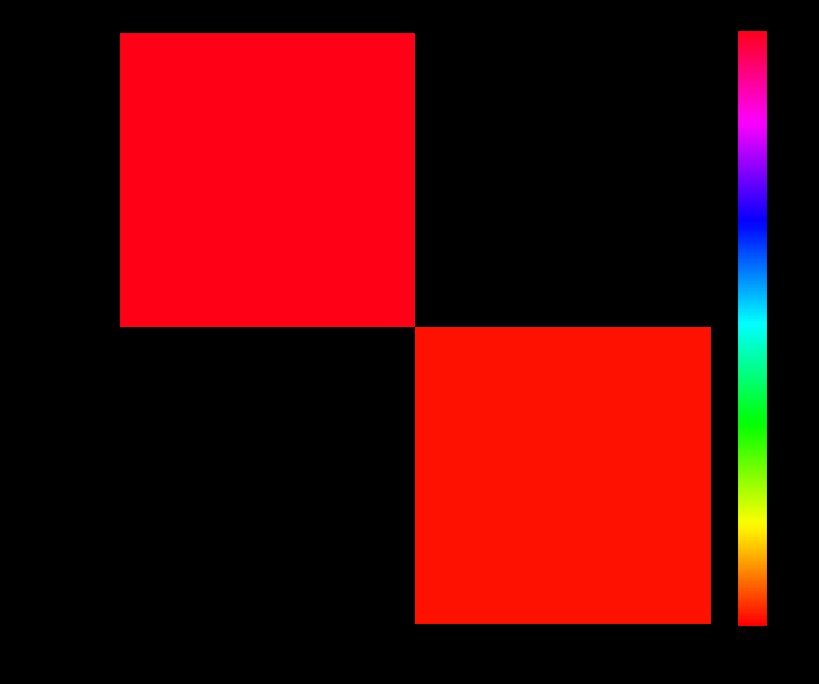

How many distinct data groups are displayed?

2